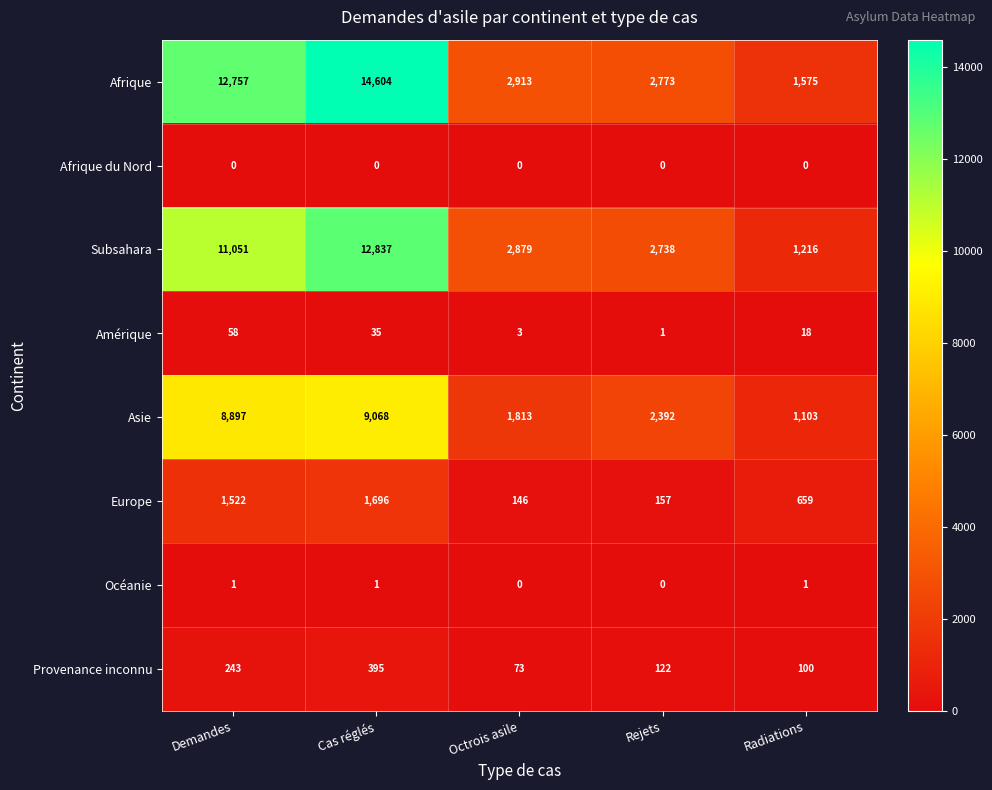

Which label corresponds to the largest value in the chart?

Cas réglés